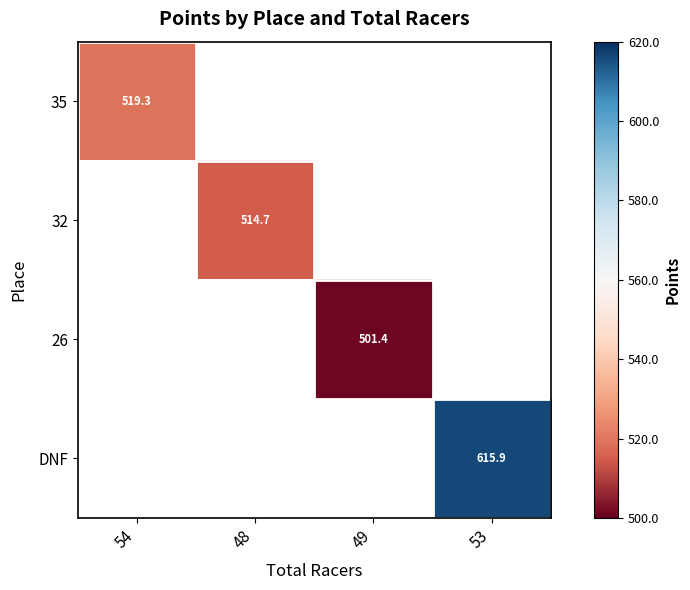

The 35 series shows 885.3 at 54. True or false?

False